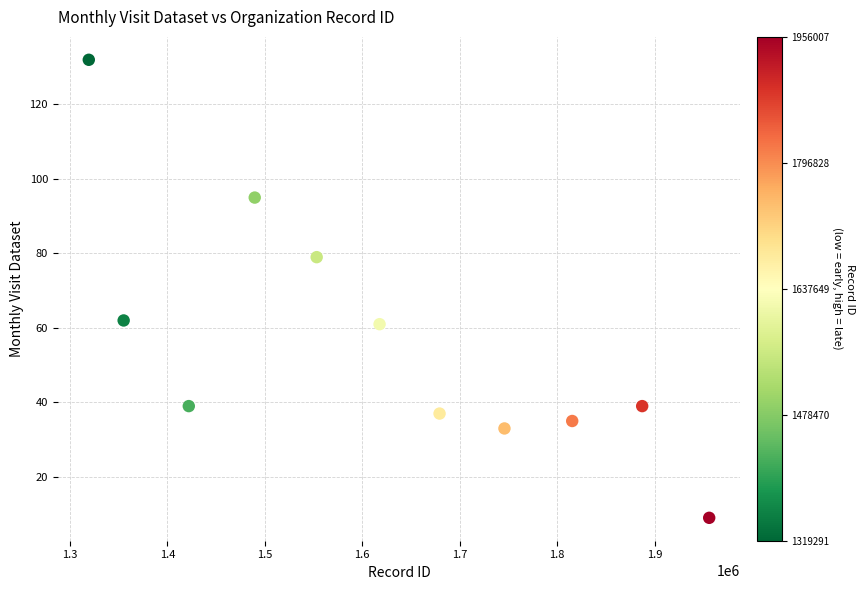

What is the range of X values (max minus min)?

636716